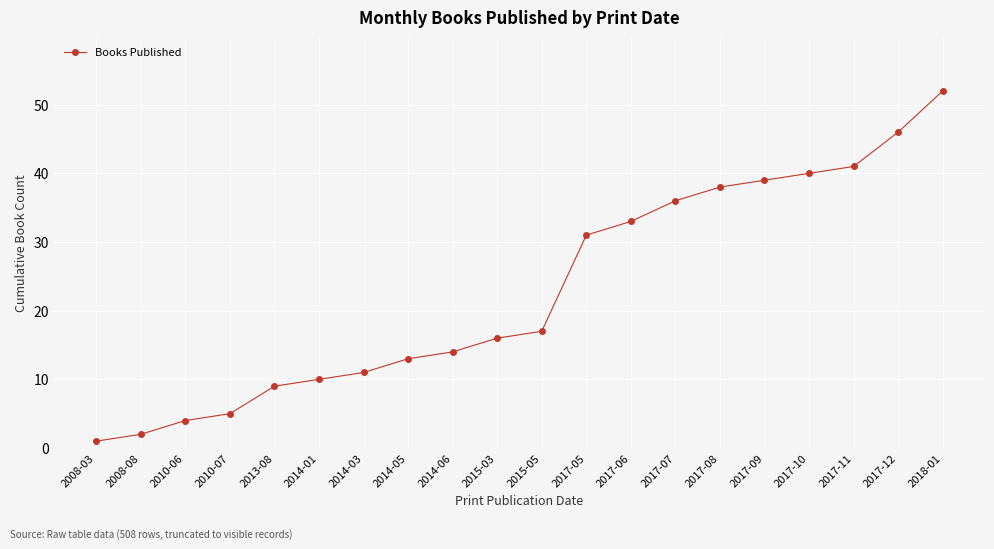

List the labels in order of value, largest first.

2018-01, 2017-12, 2017-11, 2017-10, 2017-09, 2017-08, 2017-07, 2017-06, 2017-05, 2015-05, 2015-03, 2014-06, 2014-05, 2014-03, 2014-01, 2013-08, 2010-07, 2010-06, 2008-08, 2008-03